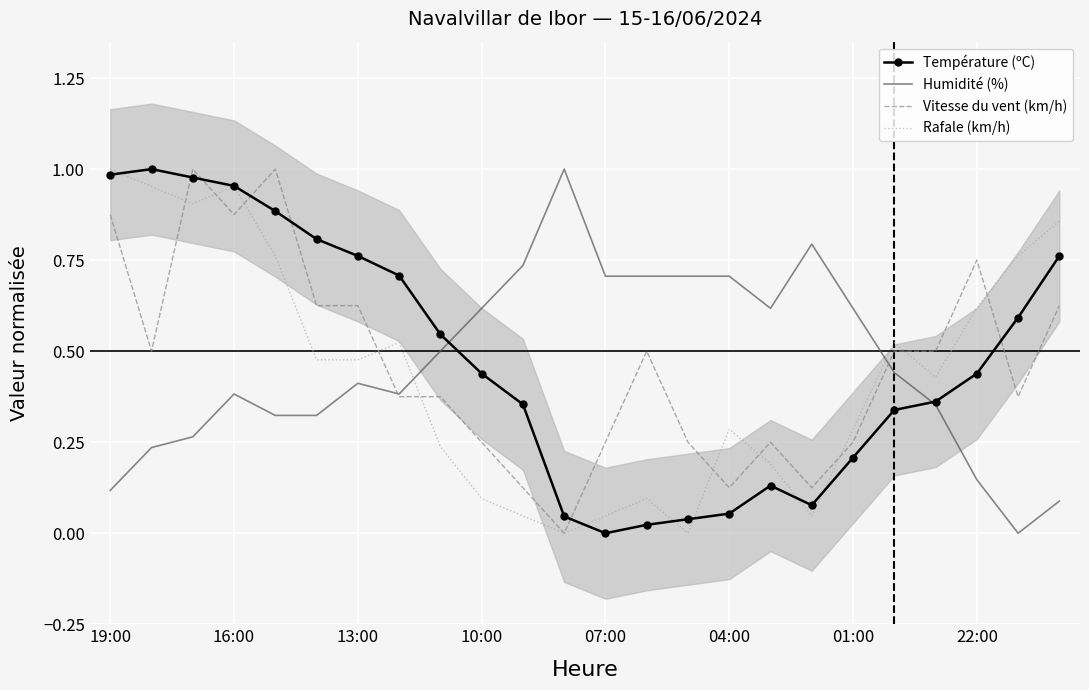

Reading left to right, transcribe all the data shown in this chart.

Température (ºC): 1.0	1.0	1.0	1.0	0.9	0.8	0.8	0.7	0.5	0.4	0.4	0.0	0.0	0.0	0.0	0.1	0.1	0.1	0.2	0.3	0.4	0.4	0.6	0.8
Humidité (%): 0.1	0.2	0.3	0.4	0.3	0.3	0.4	0.4	0.5	0.6	0.7	1.0	0.7	0.7	0.7	0.7	0.6	0.8	0.6	0.4	0.4	0.1	0.0	0.1
Vitesse du vent (km/h): 0.9	0.5	1.0	0.9	1.0	0.6	0.6	0.4	0.4	0.2	0.1	0.0	0.2	0.5	0.2	0.1	0.2	0.1	0.2	0.5	0.5	0.8	0.4	0.6
Rafale (km/h): 1.0	1.0	0.9	1.0	0.8	0.5	0.5	0.5	0.2	0.1	0.0	0.0	0.0	0.1	0.0	0.3	0.2	0.0	0.3	0.5	0.4	0.6	0.8	0.9